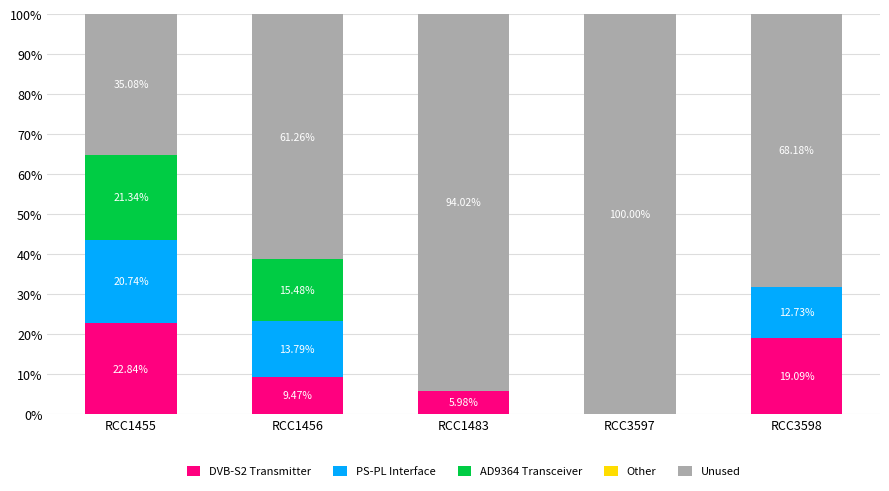

What is the sum of all DVB-S2 Transmitter values?

57.4